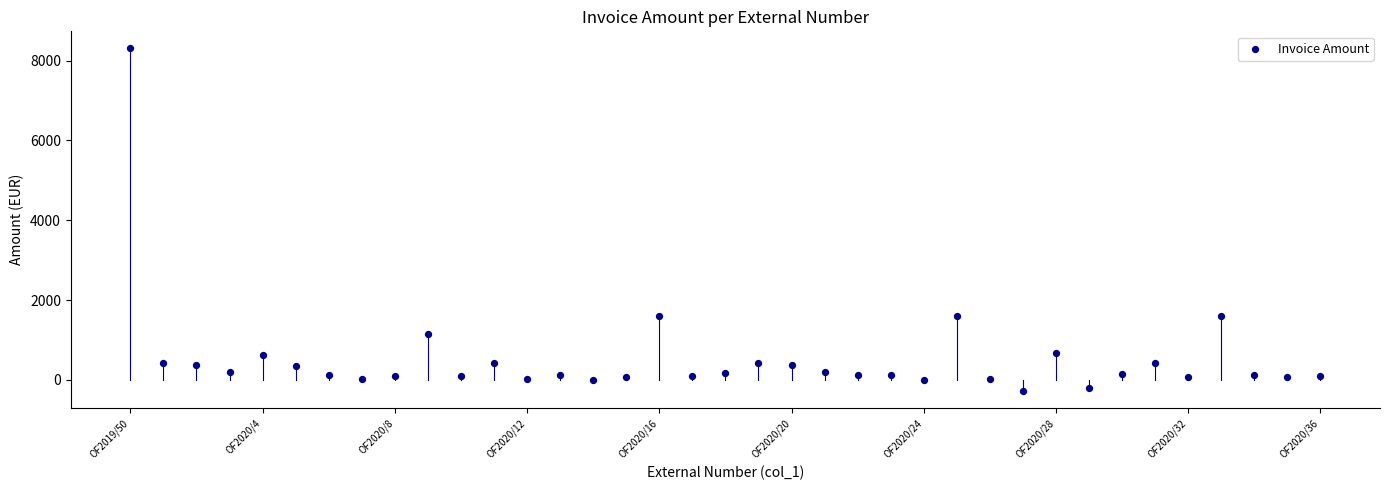

What is the range of Y values (max minus min)?

8584.5